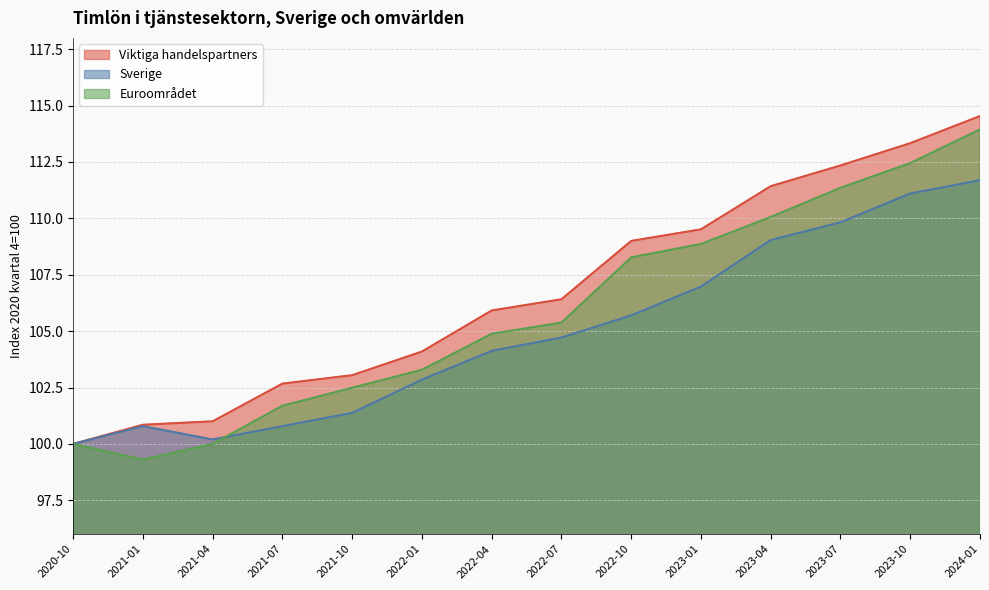

What is the sum of the Viktiga handelspartners values at 2021-01 and 2023-01?

210.4